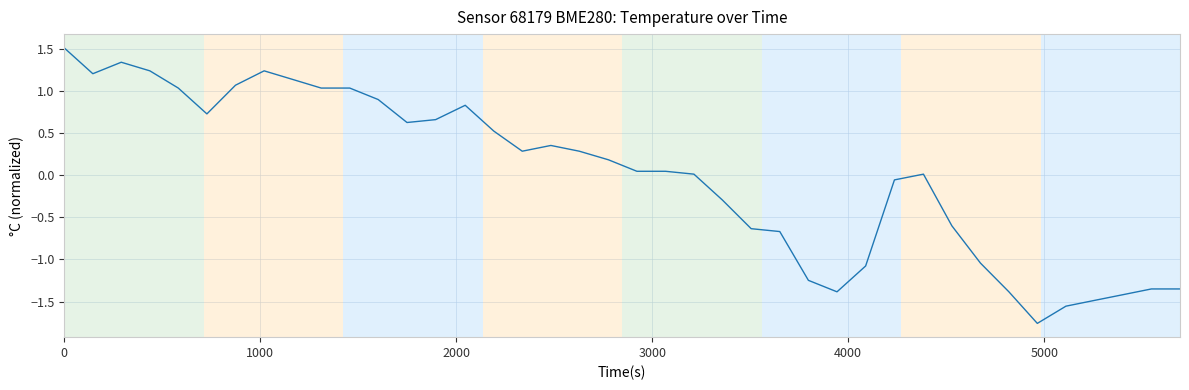

Does the chart have visible grid lines?

Yes